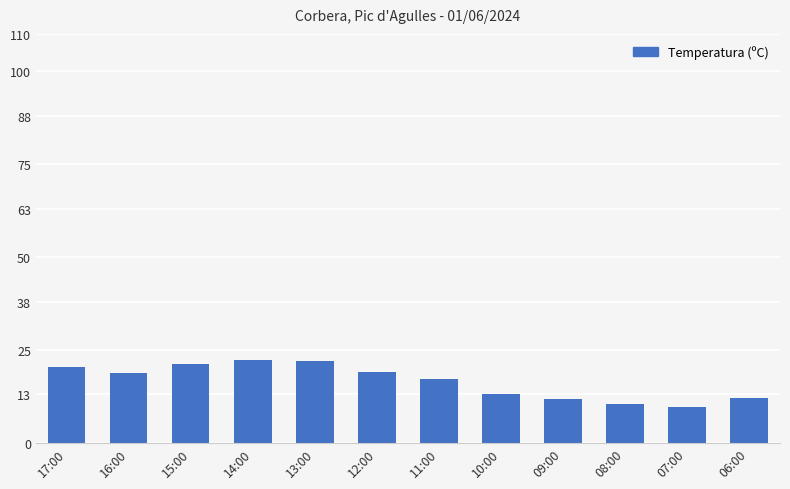

What is the smallest value displayed?

9.6